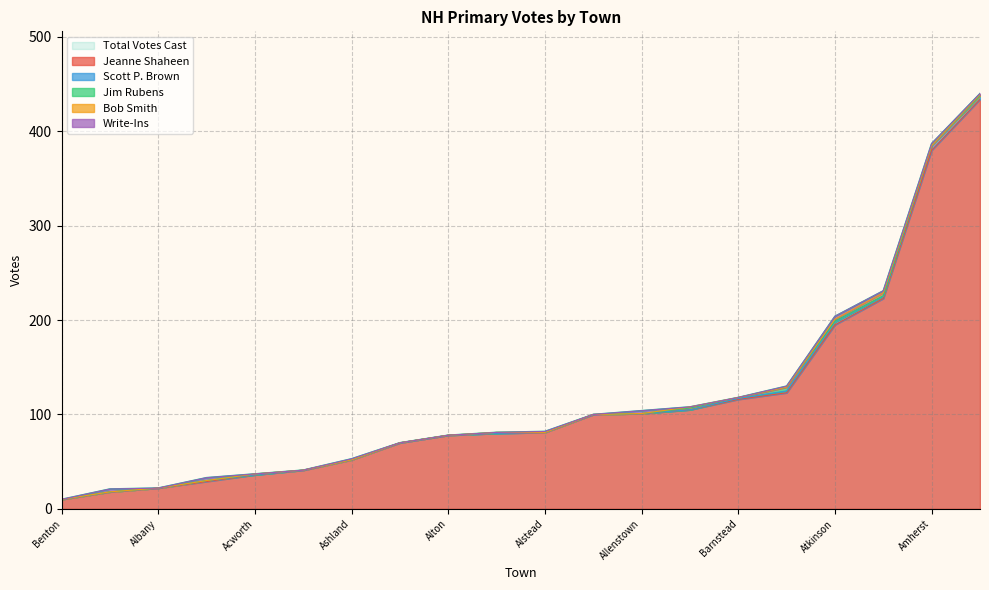

How many interior local peaks does the Scott P. Brown series have?

5